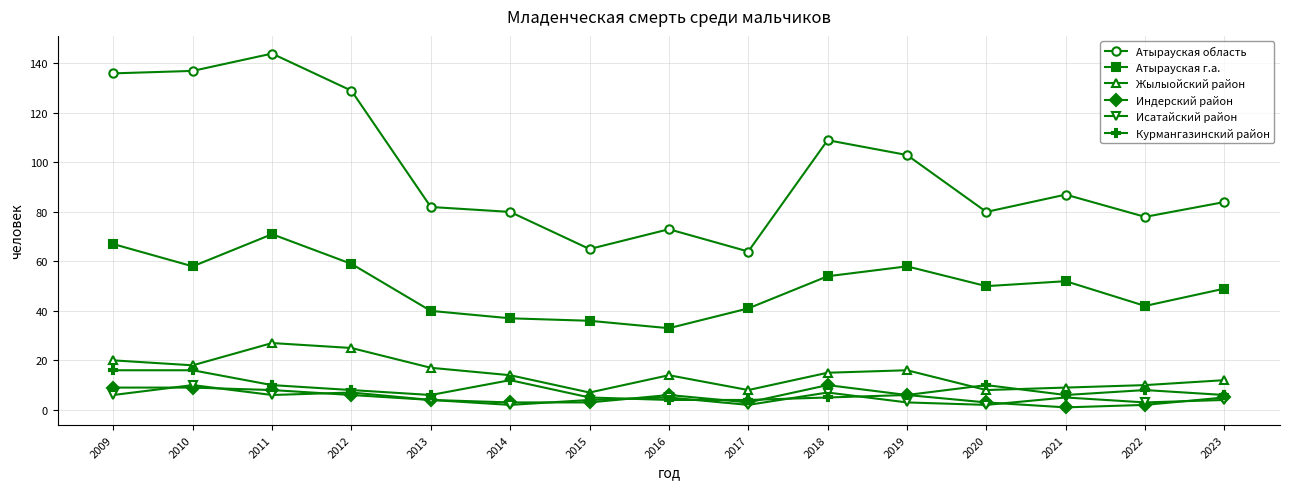

What are all the series names shown in the legend?

Атырауская область, Атырауская г.а., Жылыойский район, Индерский район, Исатайский район, Курмангазинский район